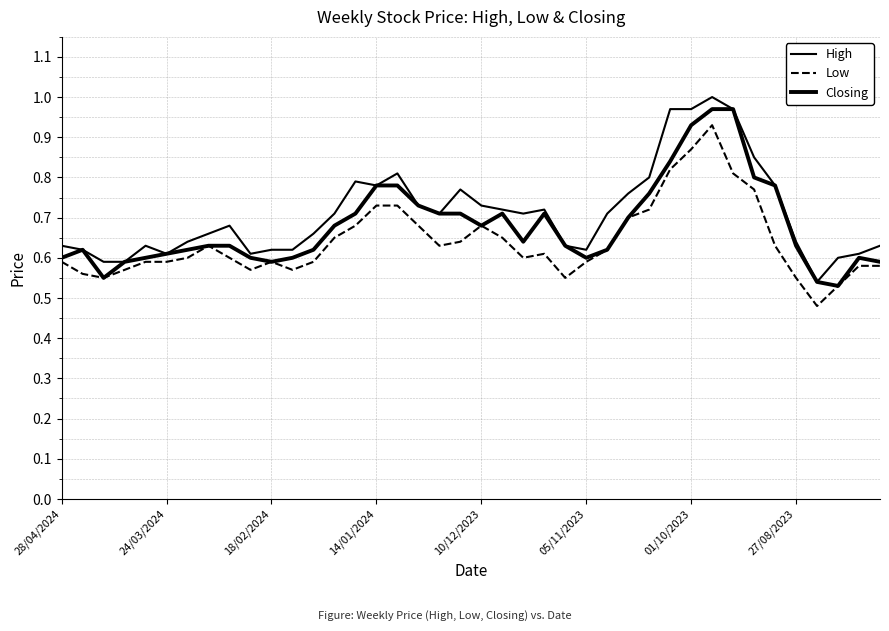

What is the average value of the Closing series?

0.7